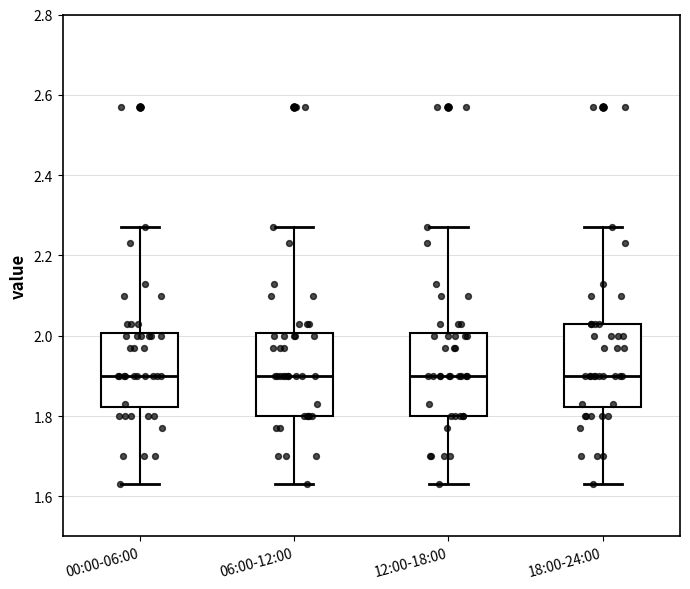

Where does the upper whisker of the box for 12:00-18:00 end on the y-axis? The values are not printed on the chart, so give them approximately, as read against the axis.

2.28